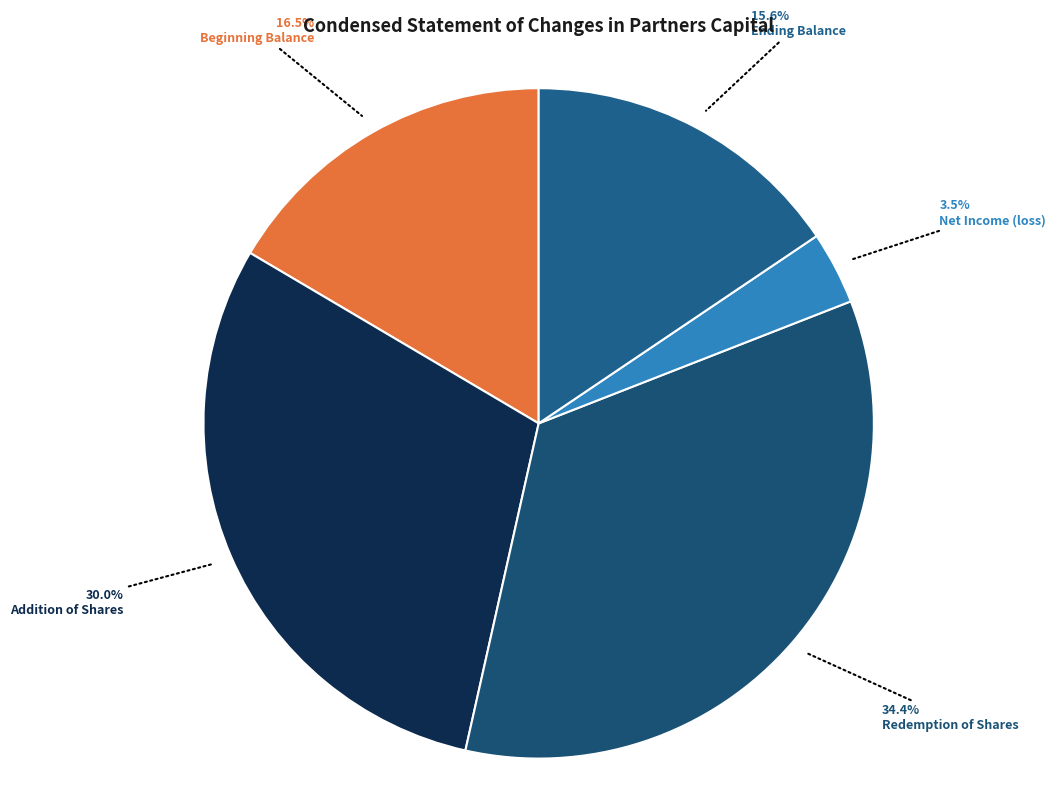

How many slices are in this pie chart?

5